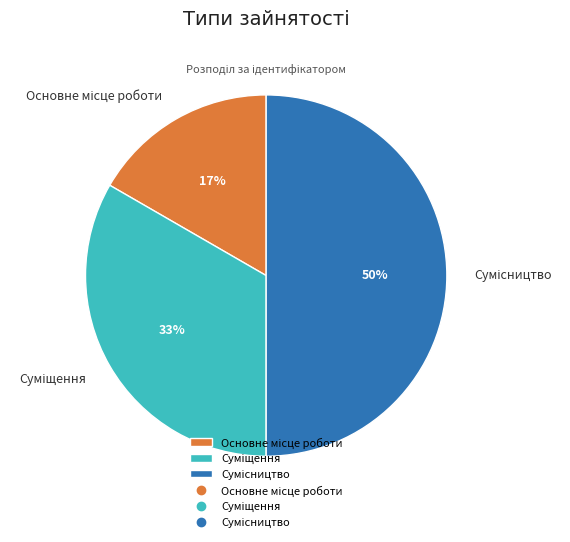

To the nearest percent, what is the average slice percentage?

33%